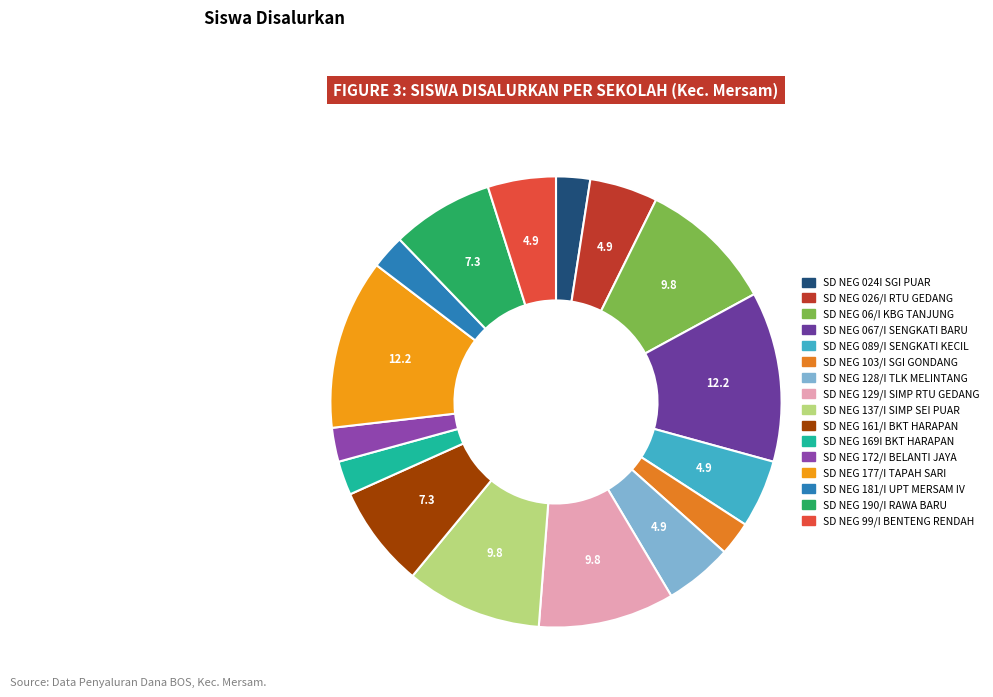

Which category has the biggest portion of the pie?

SD NEGERI 067/I SENGKATI BARU